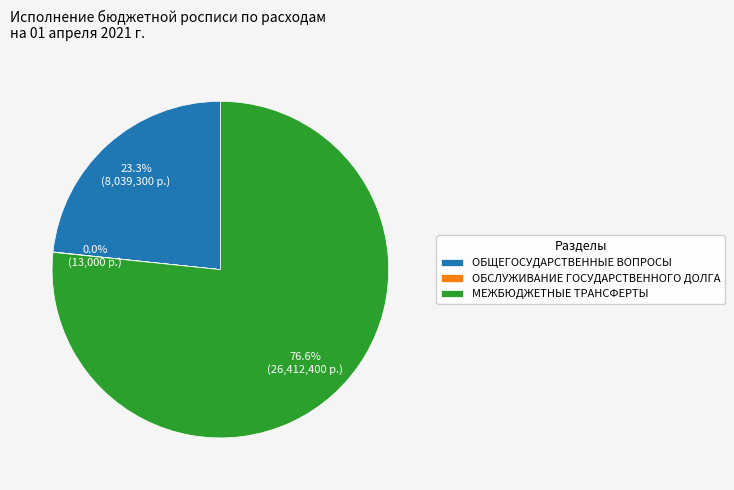

Which slice is the largest?

МЕЖБЮДЖЕТНЫЕ ТРАНСФЕРТЫ